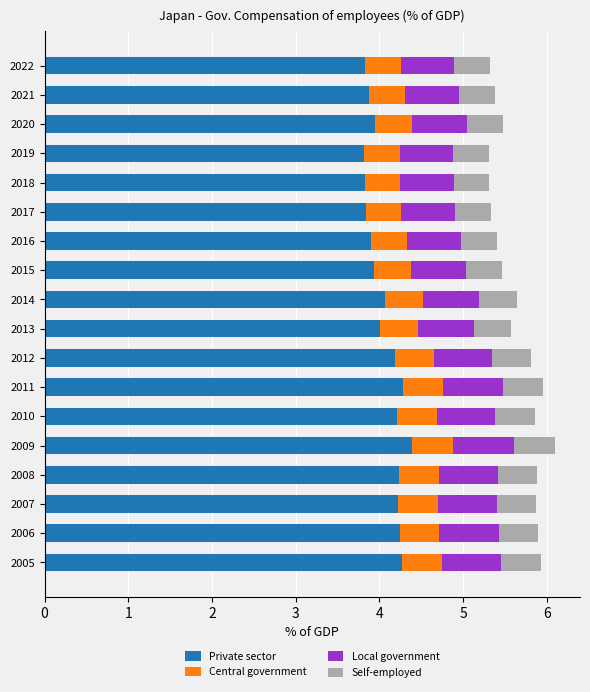

What is the total value across all series at 2008?

5.9